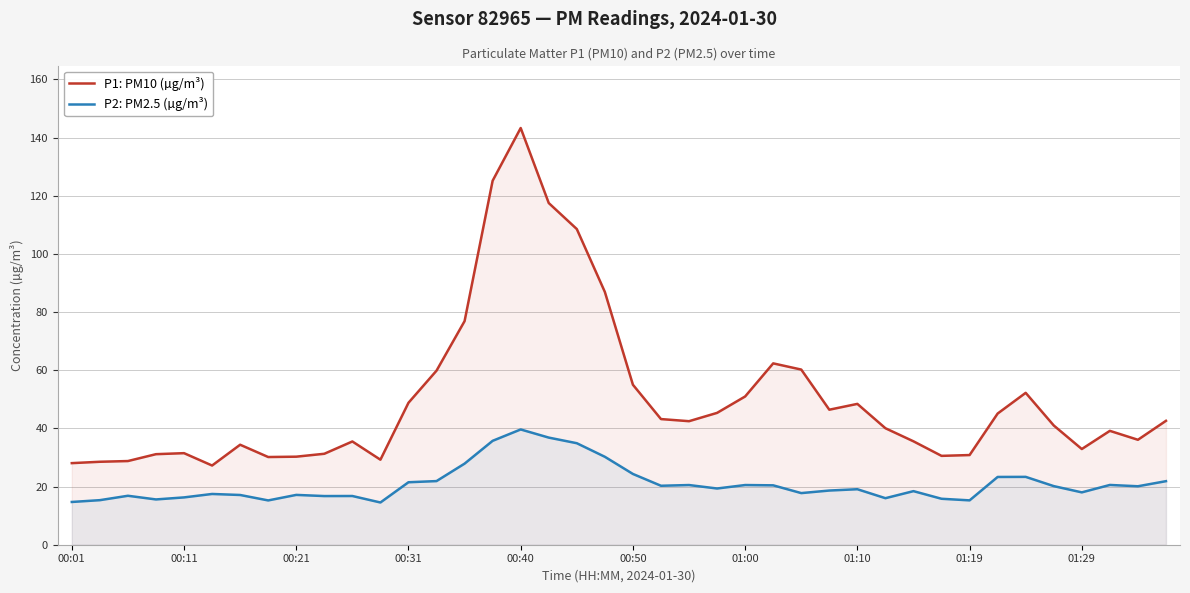

How many categories are shown in the chart?

40